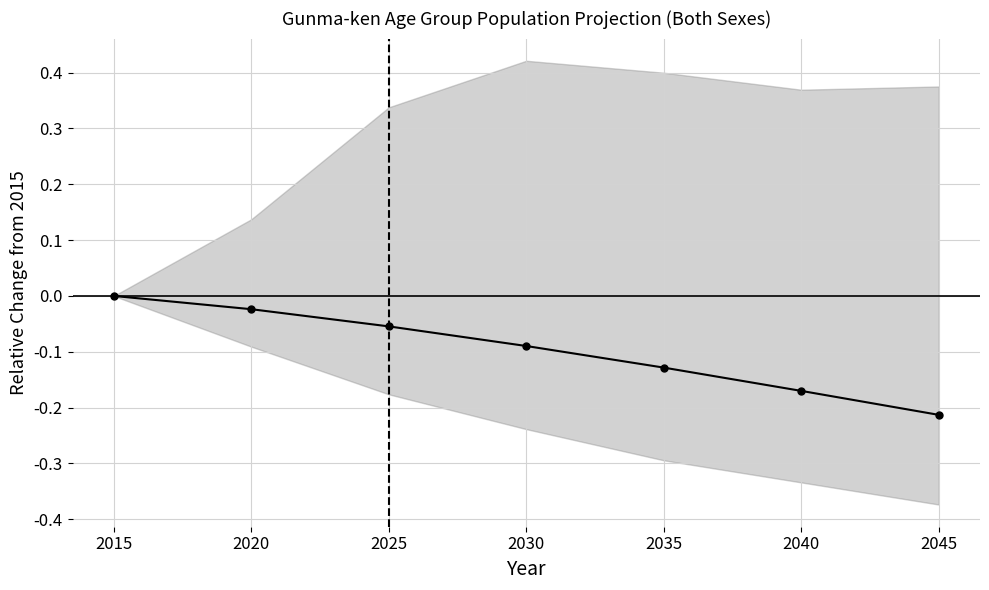

Rank the categories by value from highest to lowest.

2015, 2020, 2025, 2030, 2035, 2040, 2045